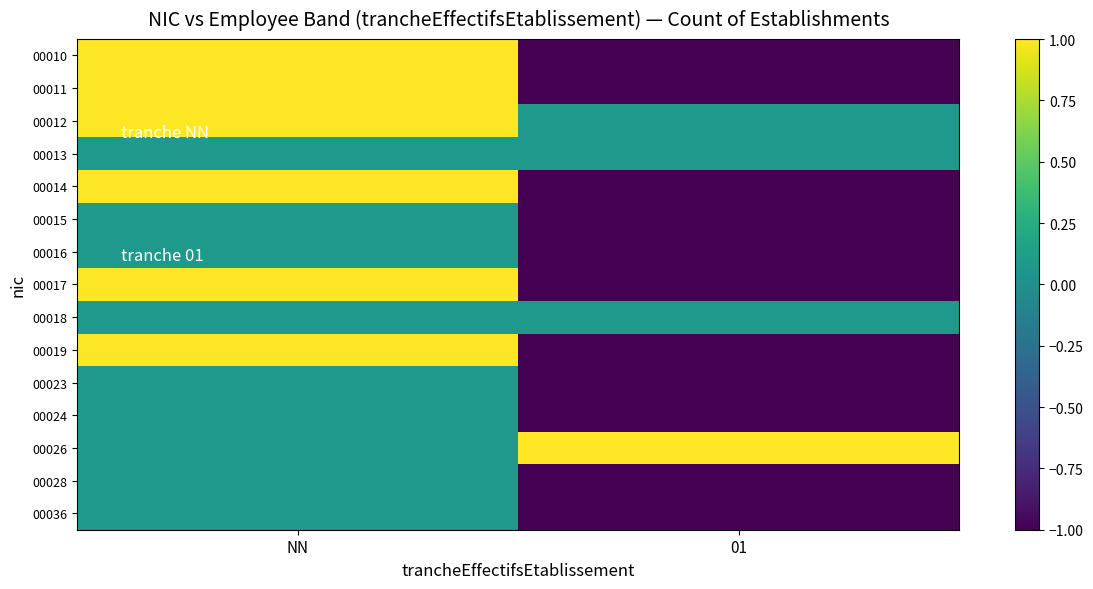

At how many categories does at least one series exceed 0?

2